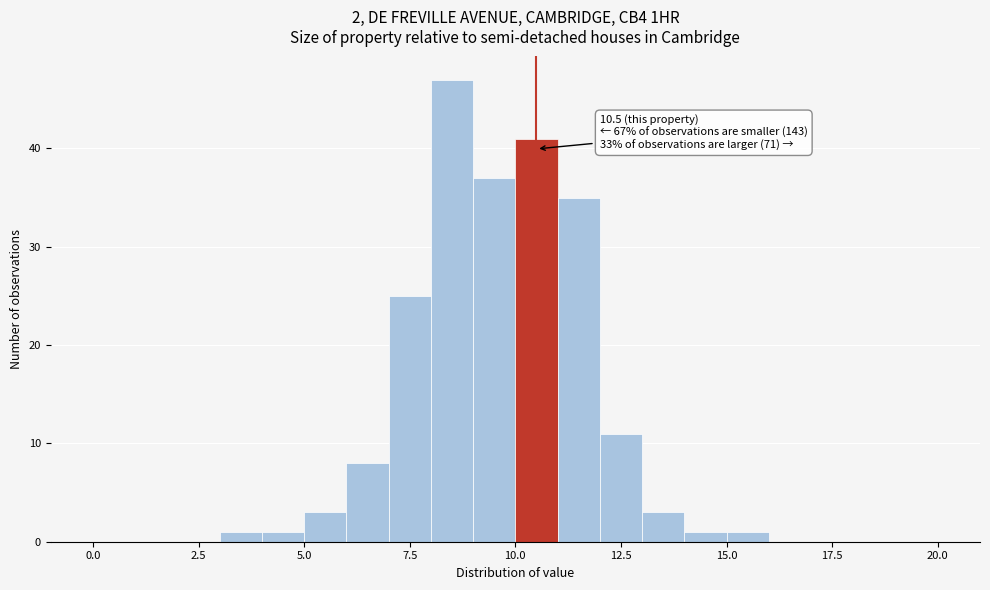

Read against the x-axis, roughly where is the centre of the tallest bar?

8.5